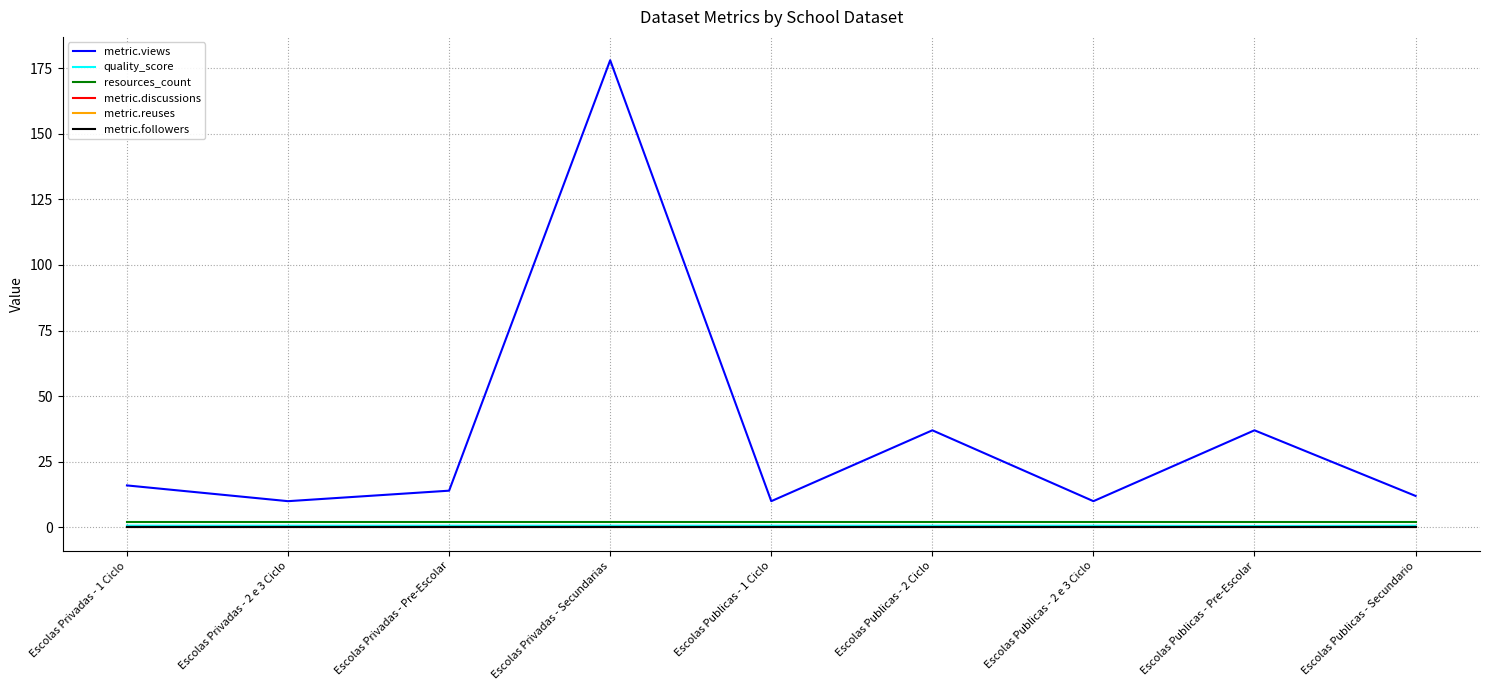

Is this an area chart (filled region under the line)?

No